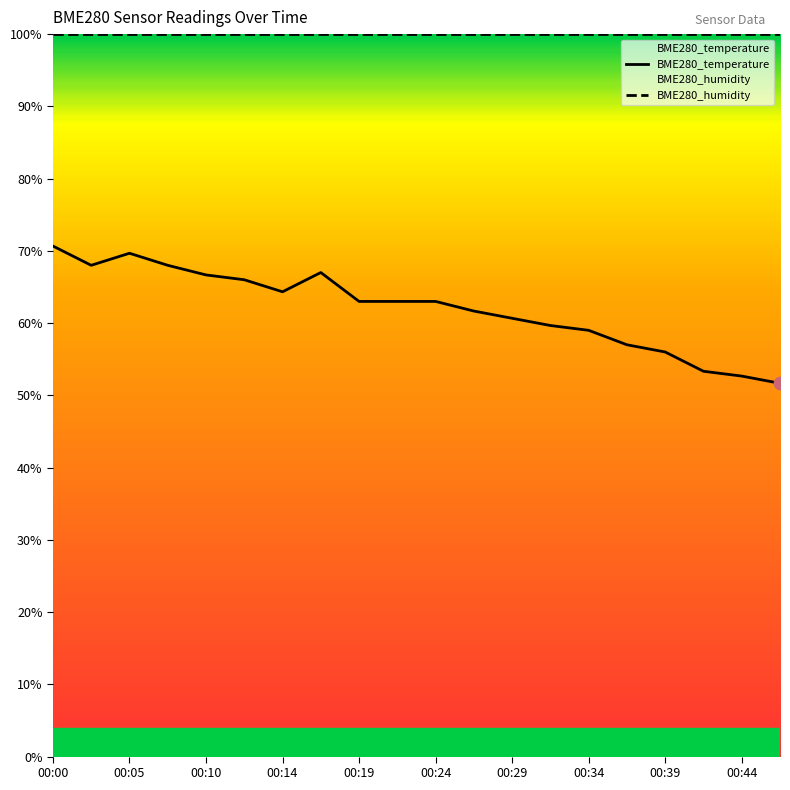

What is the ratio of the value at 00:24 to the value at 00:19?

1.0